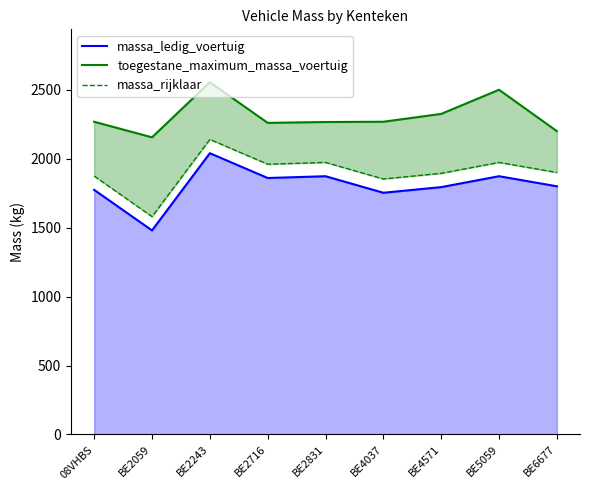

What is the difference between the highest and lowest values at BE5059?

627